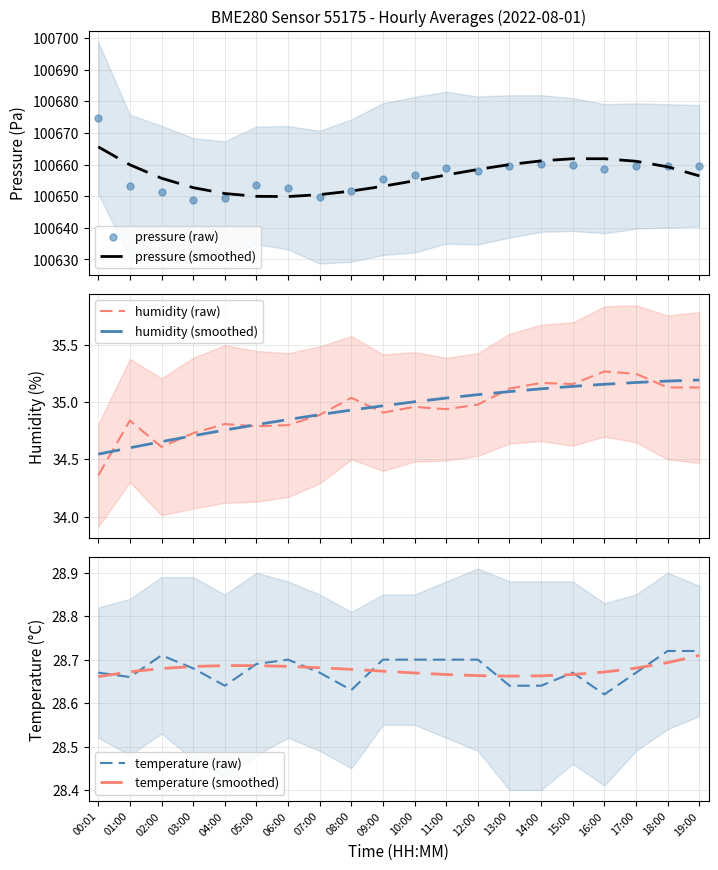

Is it true that pressure (raw) equals 100649.4 at 04:00?

True